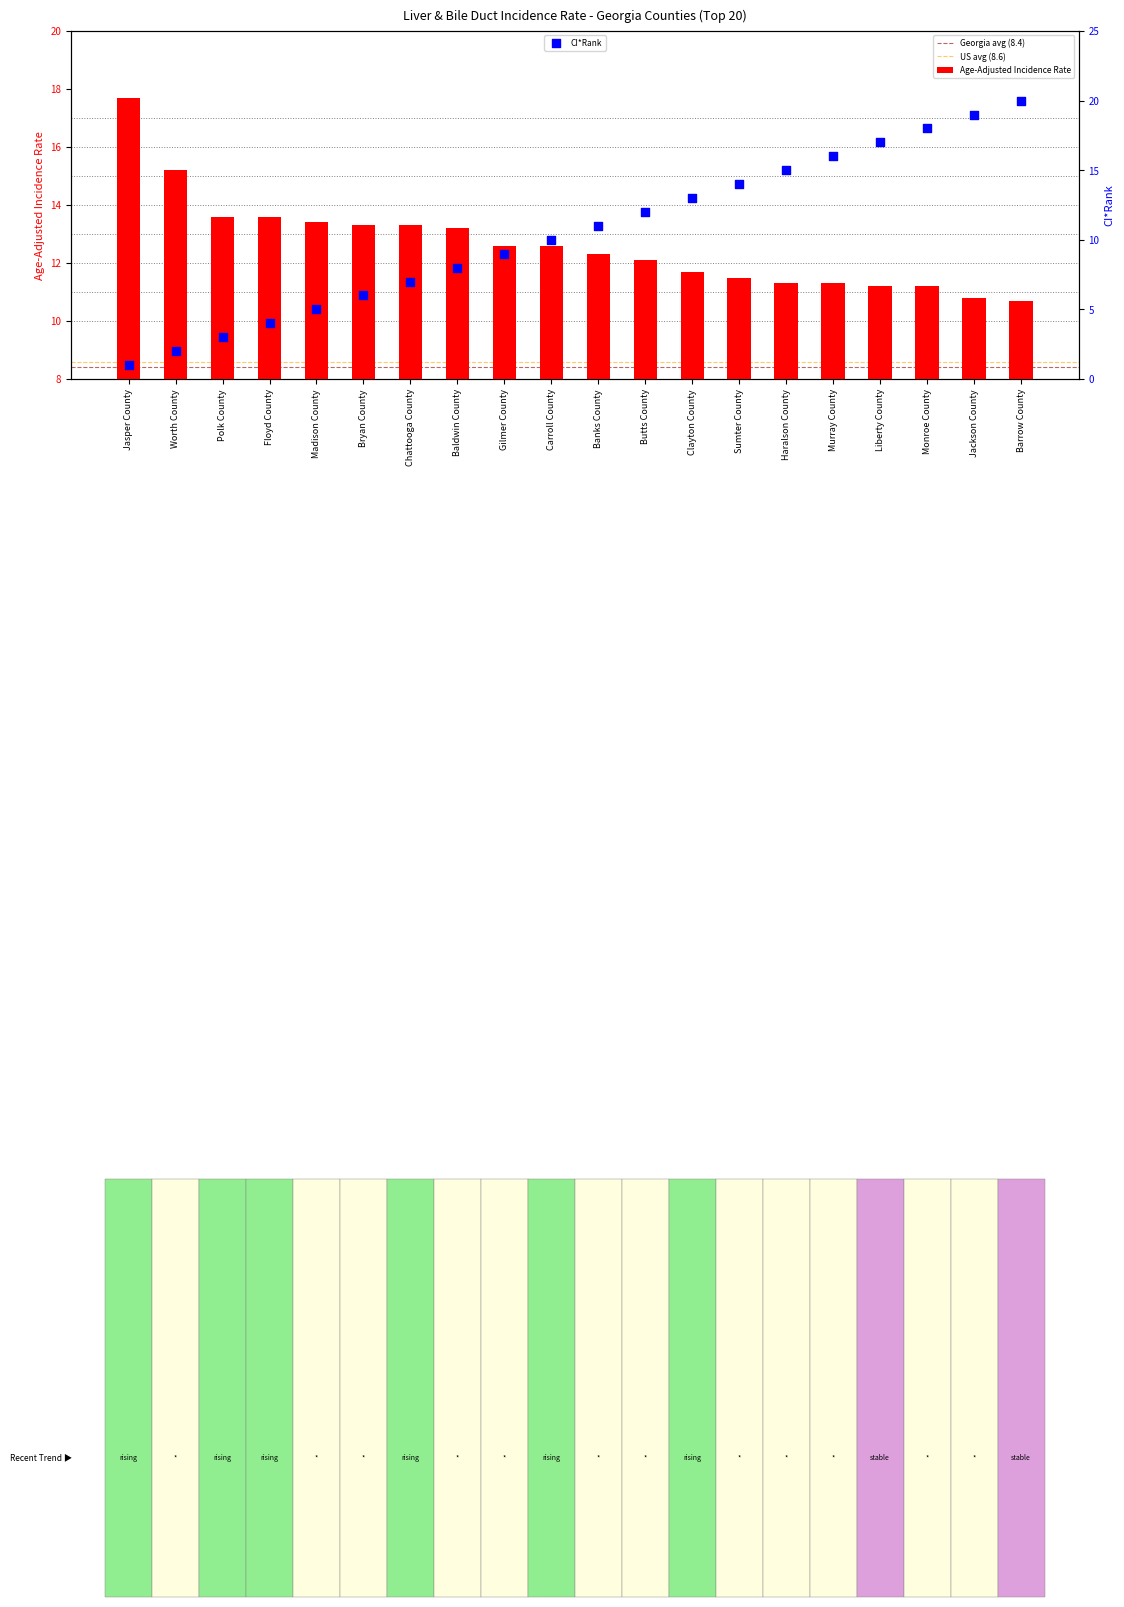

Which has a higher value, Baldwin County or Bryan County?

Bryan County